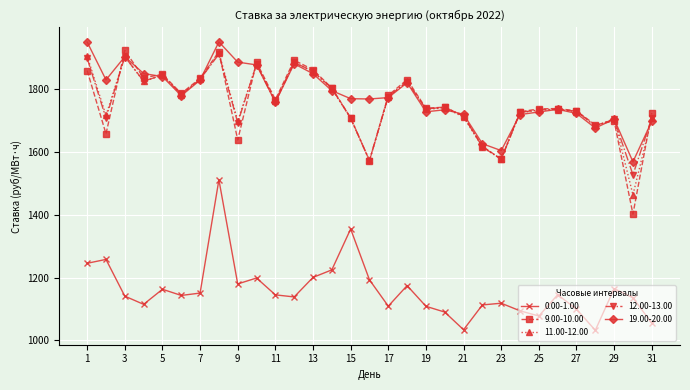

True or false: 0.00-1.00 and 19.00-20.00 intersect in this chart.

False